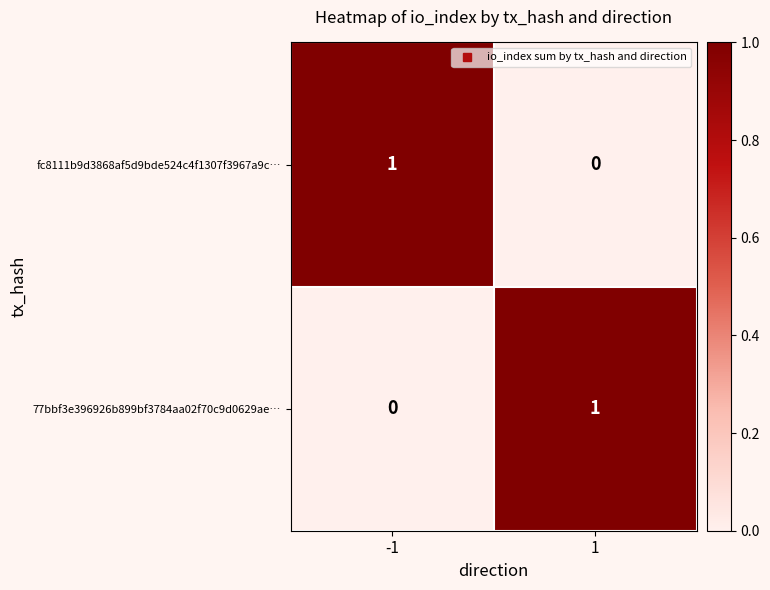

True or false: fc8111b9d3868af5d9bde524c4f1307f3967a9c… has a value of 1 at -1.

True